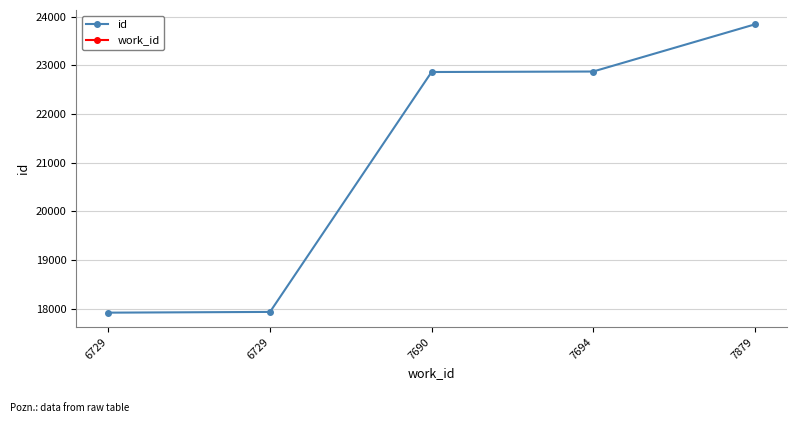

How many values are below 22863?

2